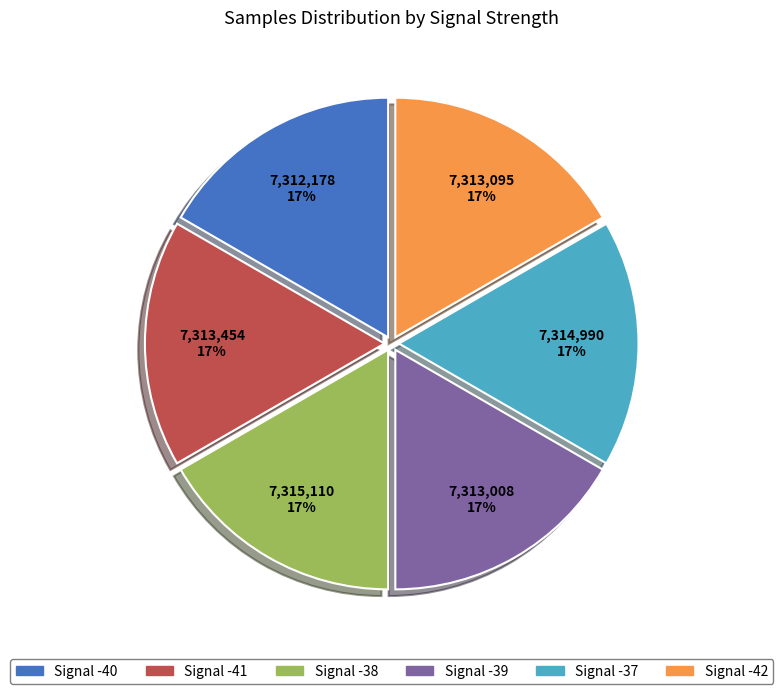

To the nearest percent, what portion does Signal -40 represent?

17%